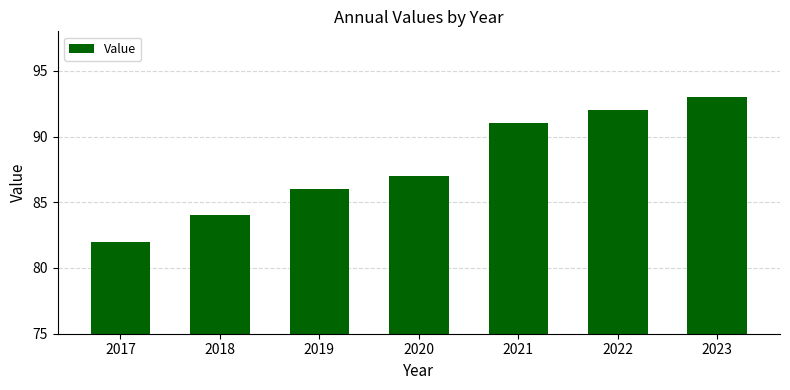

Reading left to right, list all the values displayed in this chart.

82	84	86	87	91	92	93